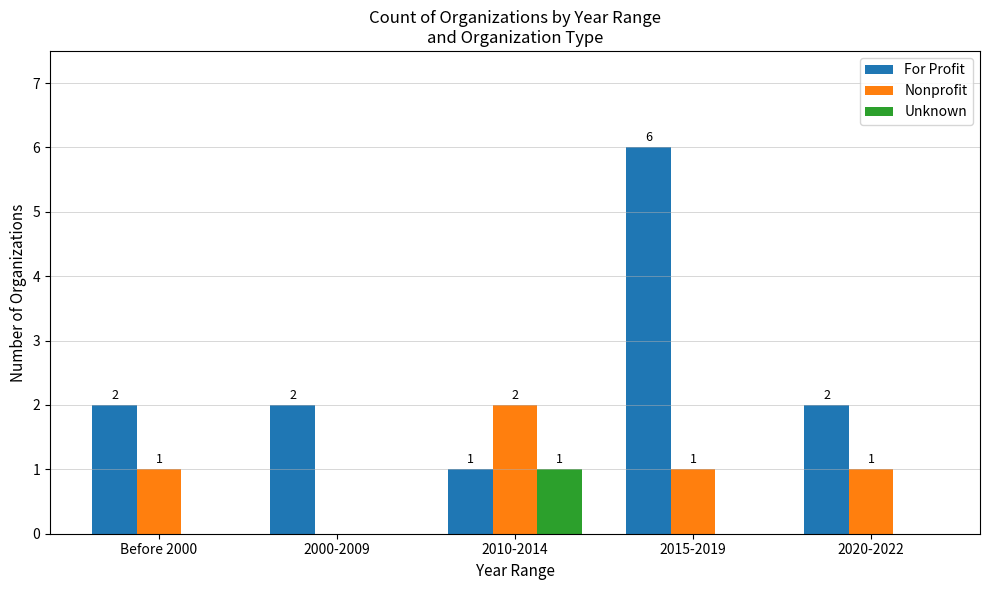

Which series has the largest total across all categories?

For Profit